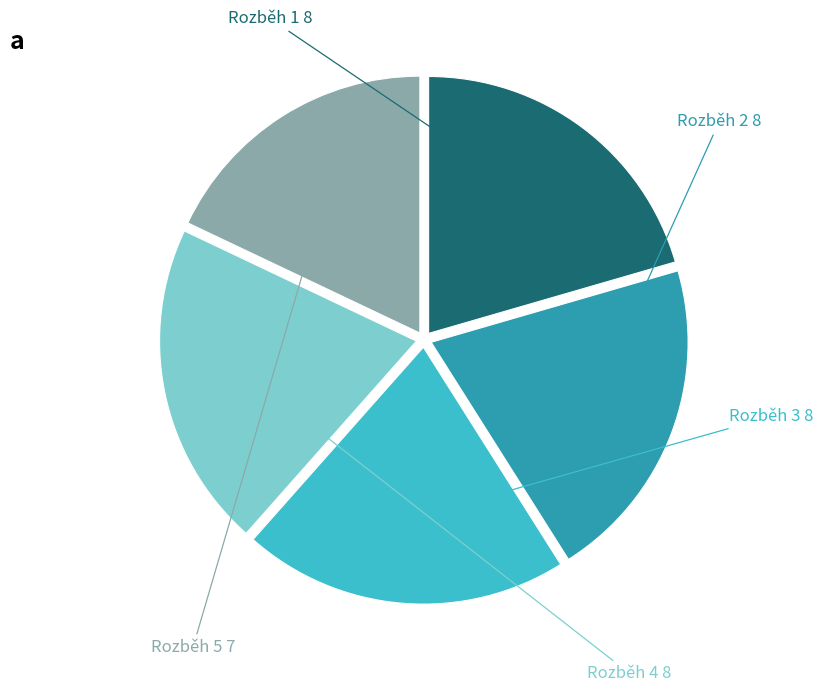

Does any single category account for the majority?

No